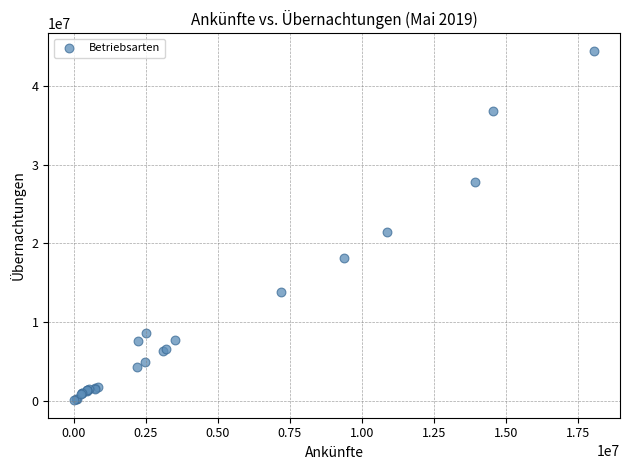

What Y value in the scatter plot is closest to 22263327?

21489126